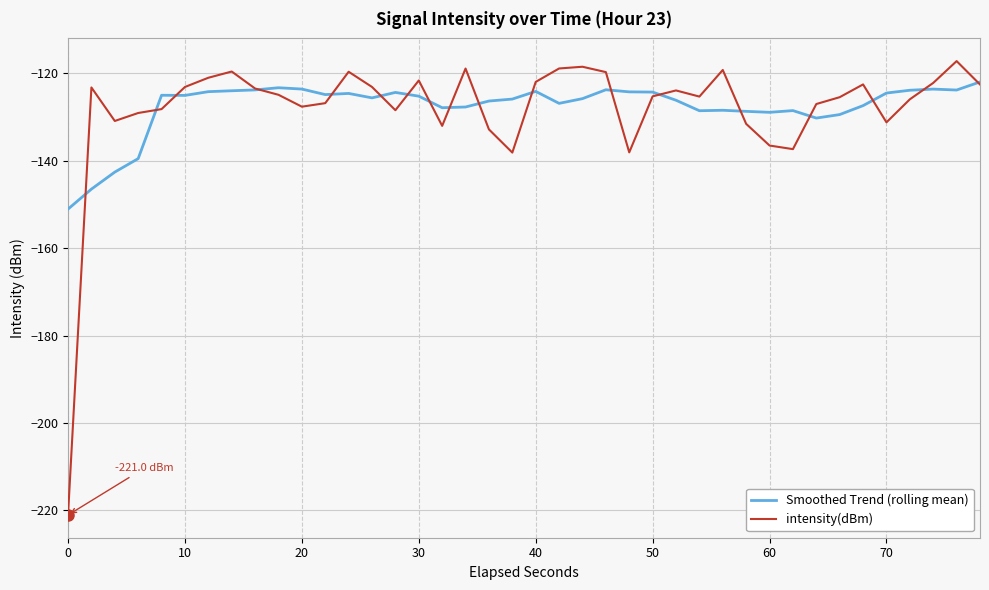

What is the lowest value of the intensity(dBm) series?

-221.0